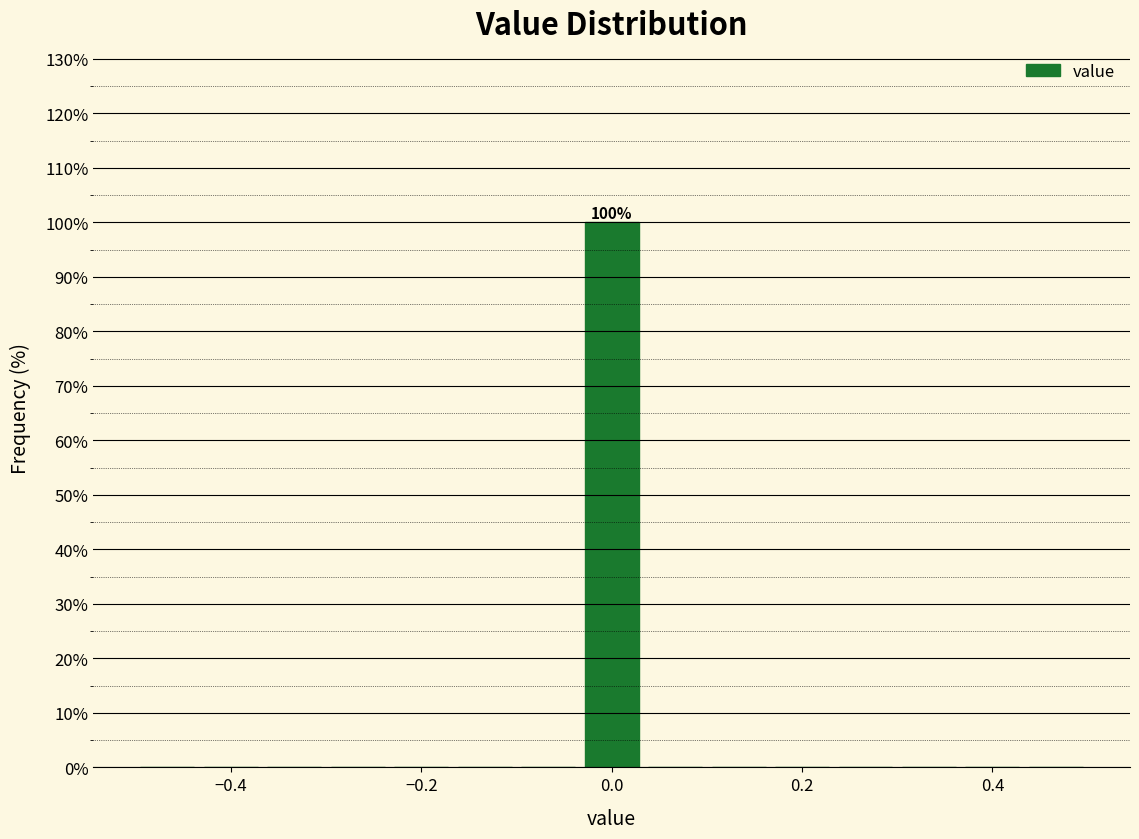

Read against the x-axis, roughly where is the centre of the tallest bar?

0.00